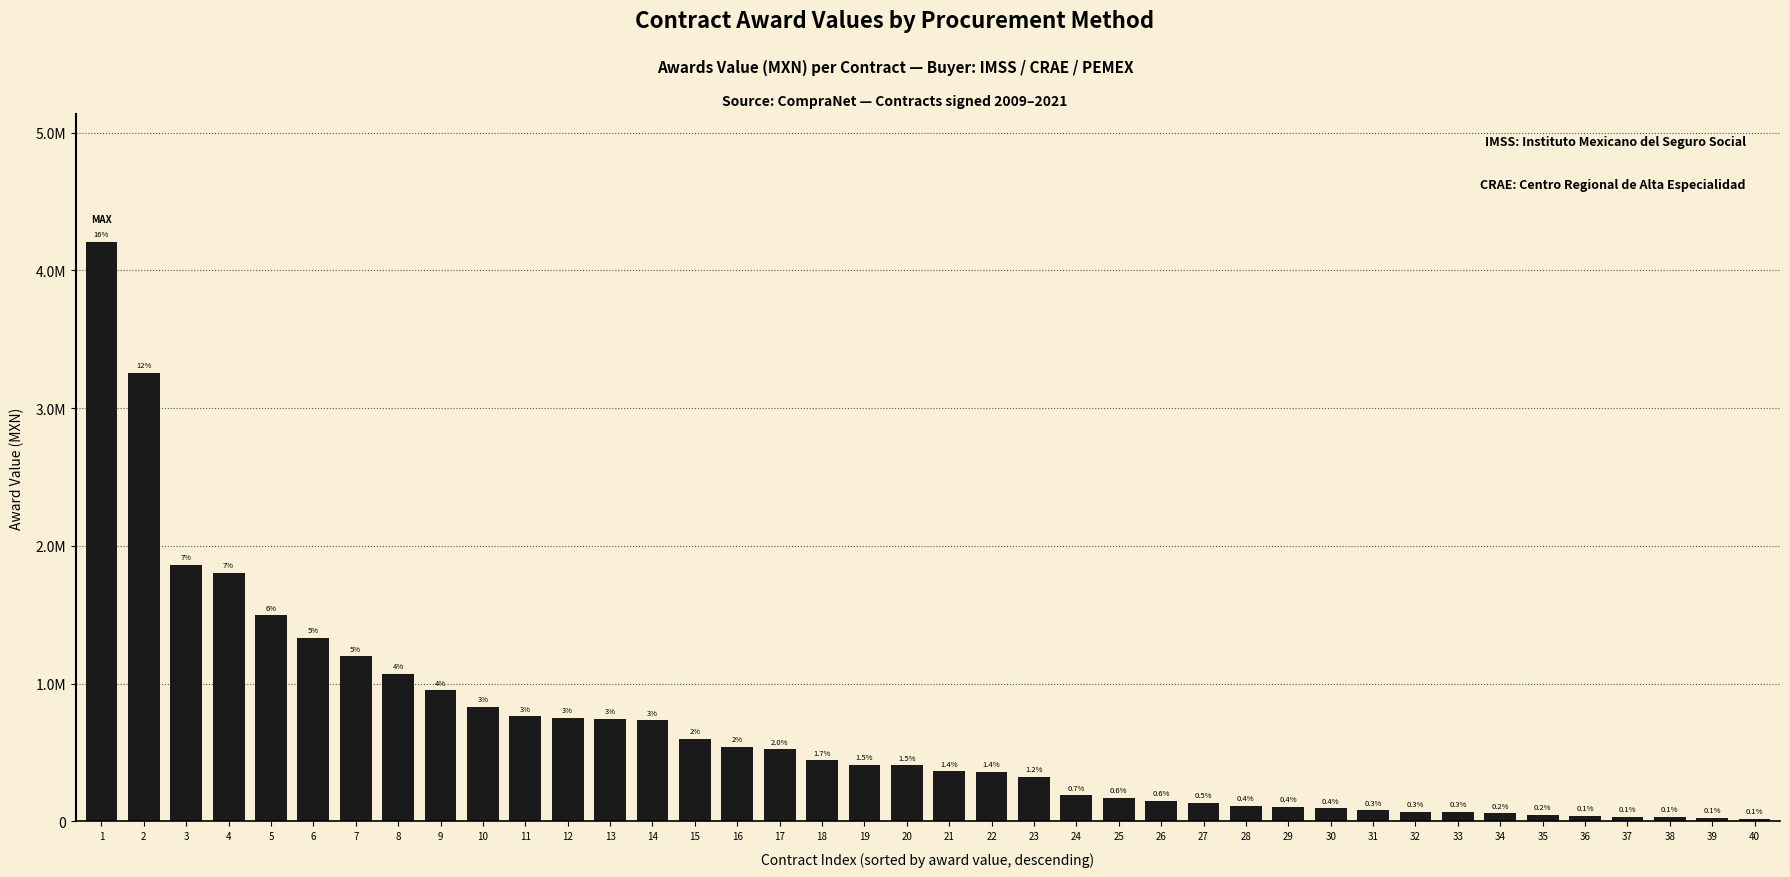

Reading right to left, what are all the values shown in this chart?

40=17408.9	39=26013.3	38=31259.1	37=35455.4	36=39139.2	35=48000.0	34=57929.7	33=68723.4	32=70261.5	31=79800.0	30=94800.0	29=104250.0	28=112000.0	27=133845.0	26=148160.6	25=171286.7	24=188660.2	23=324293.3	22=361750.0	21=364070.0	20=406970.0	19=409374.0	18=444187.0	17=524191.3	16=540837.7	15=599641.2	14=733797.8	13=745206.9	12=753468.2	11=762734.9	10=833779.8	9=952000.0	8=1071305.8	7=1200000.0	6=1332976.0	5=1496113.1	4=1804600.6	3=1864530.3	2=3256856.0	1=4210057.9